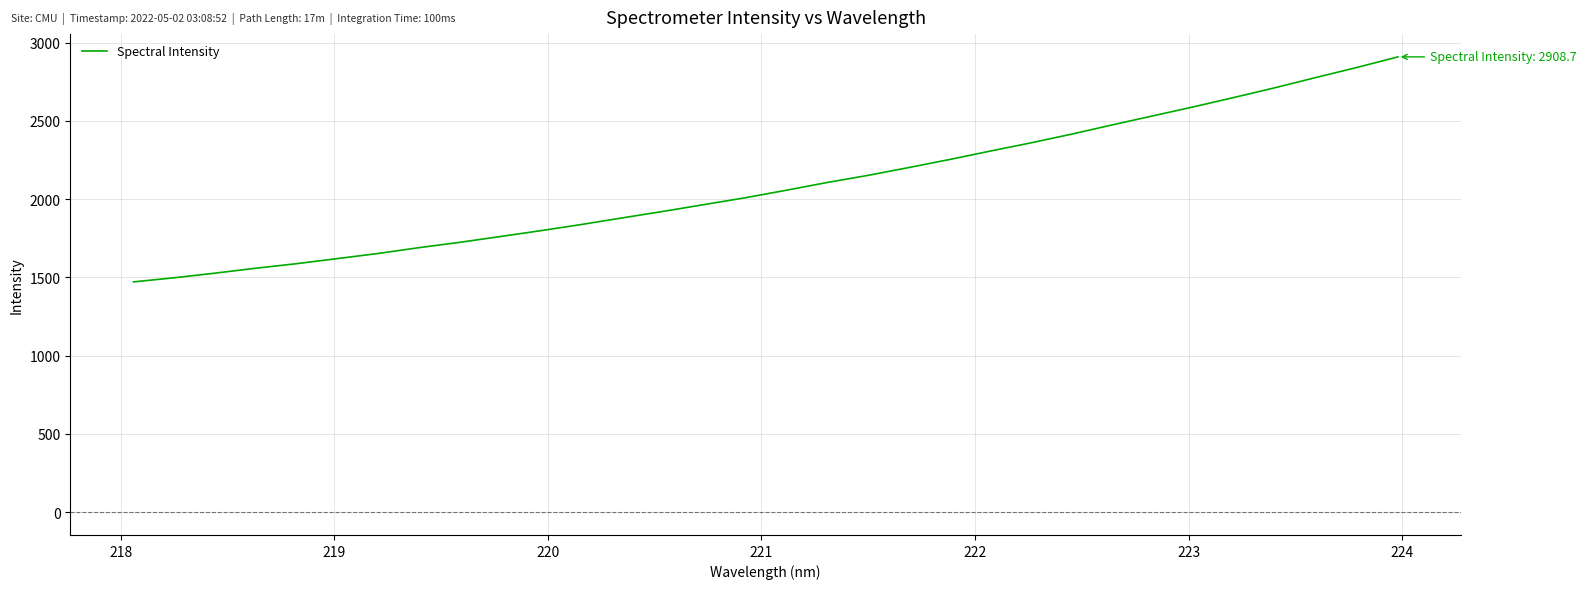

What is the minimum value shown in the chart?

1471.2